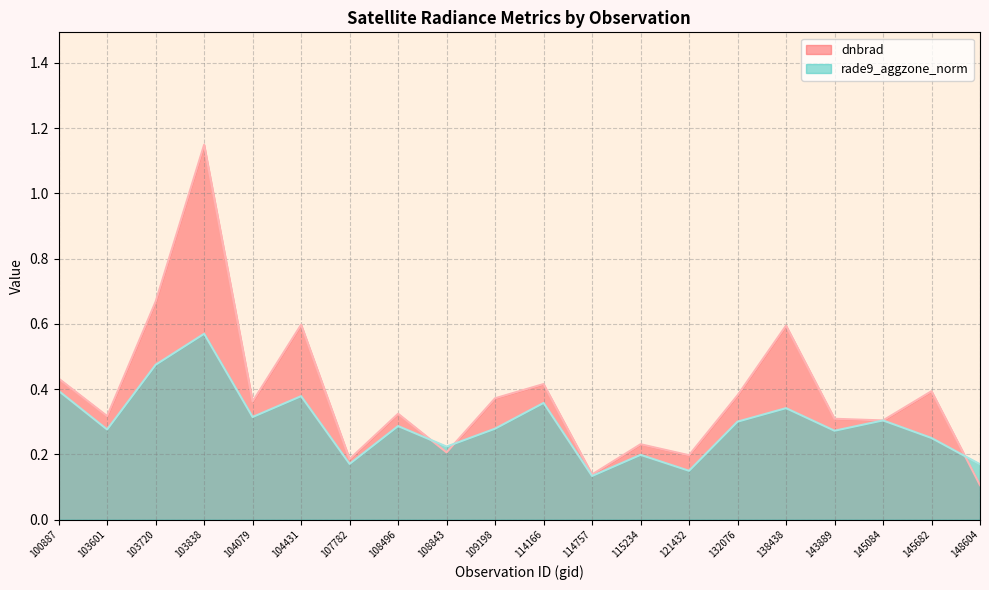

At how many categories does at least one series exceed 0?

20